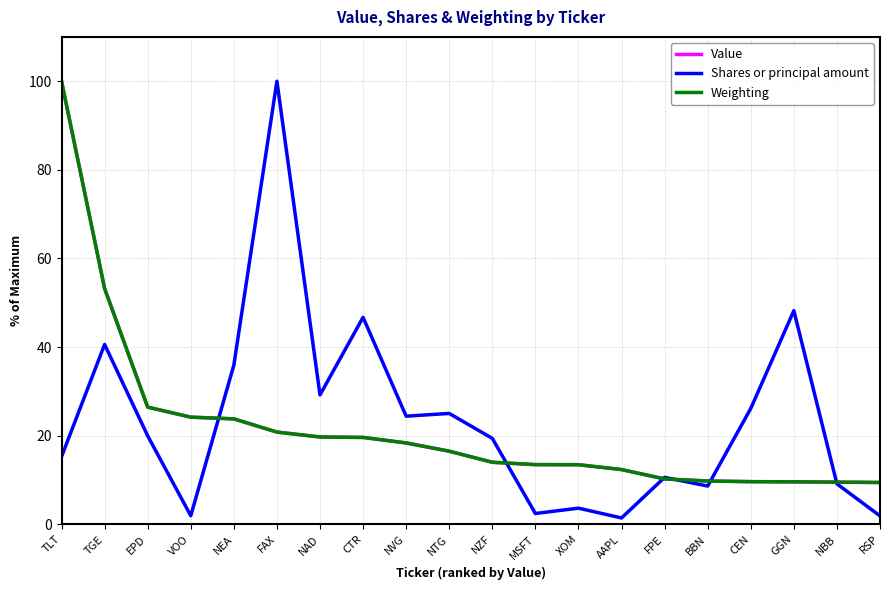

At which label does Value reach its peak?

TLT